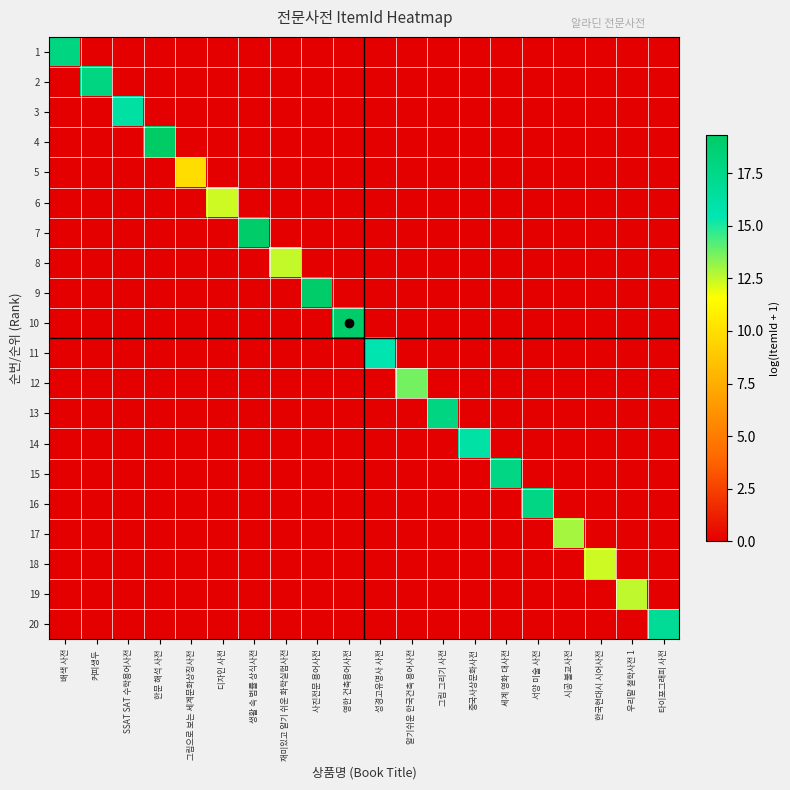

At which category is the sum across all series the highest?

한문 해석 사전